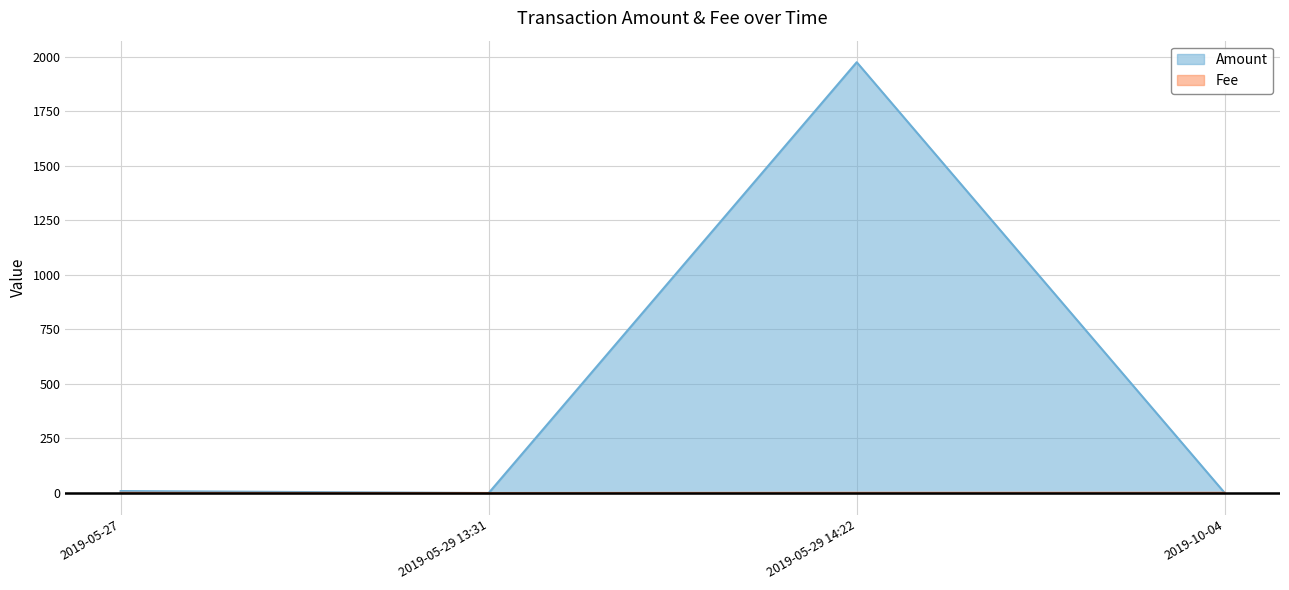

Reading left to right, extract all data points from this chart.

Amount: 2019-05-27=9.0	2019-05-29 13:31=0.0	2019-05-29 14:22=1974.0	2019-10-04=0.0
Fee: 2019-05-27=1.0	2019-05-29 13:31=0.1	2019-05-29 14:22=1.0	2019-10-04=1.0